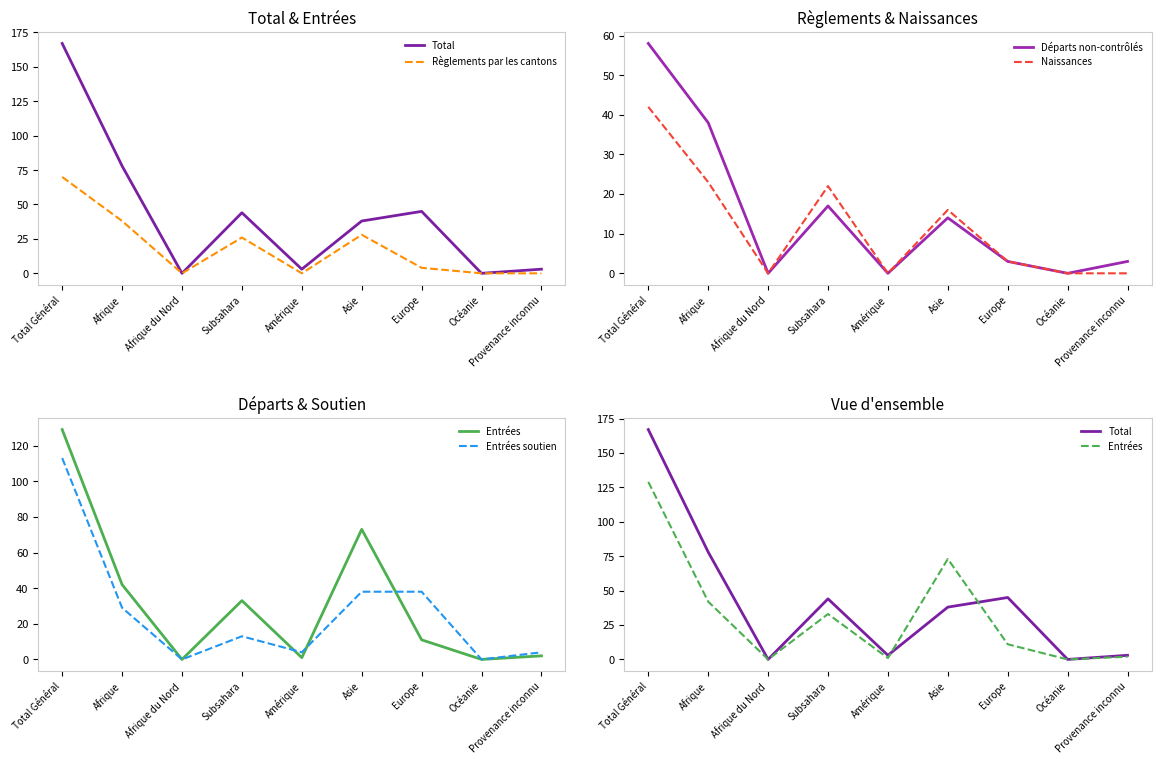

The value of Règlements par les cantons at Afrique du Nord is 41. True or false?

False